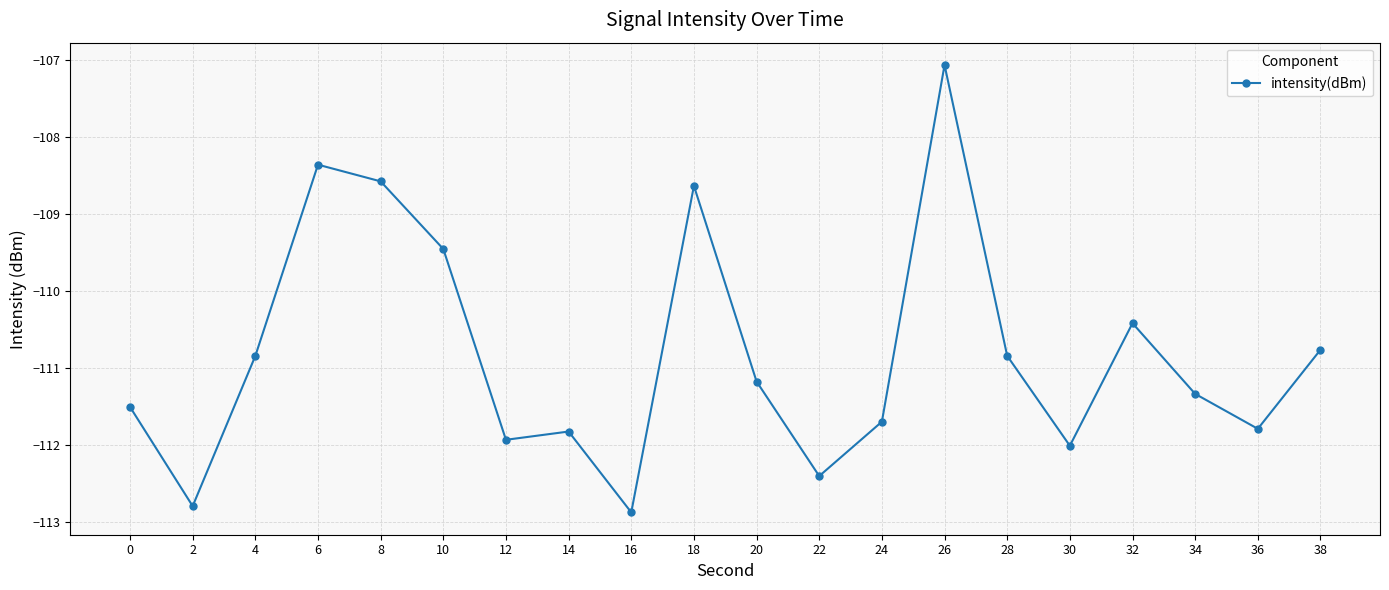

True or false: the data has more than 2 interior local peaks.

True